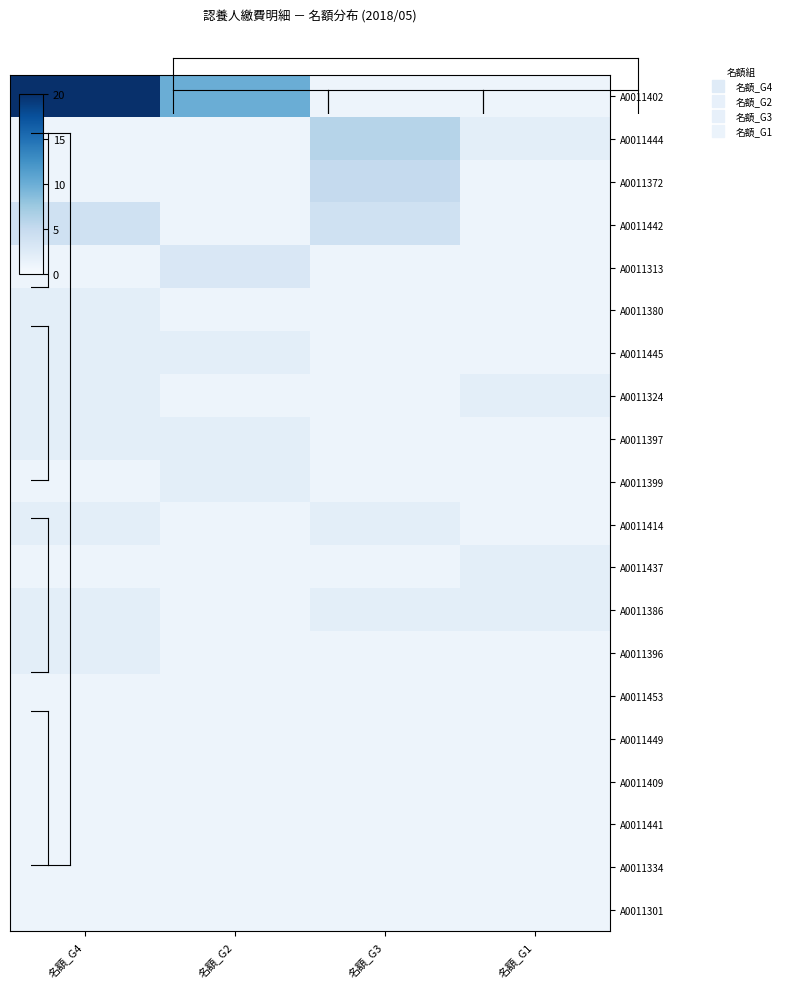

What is the difference between the highest and lowest values at 名額_G4?

19